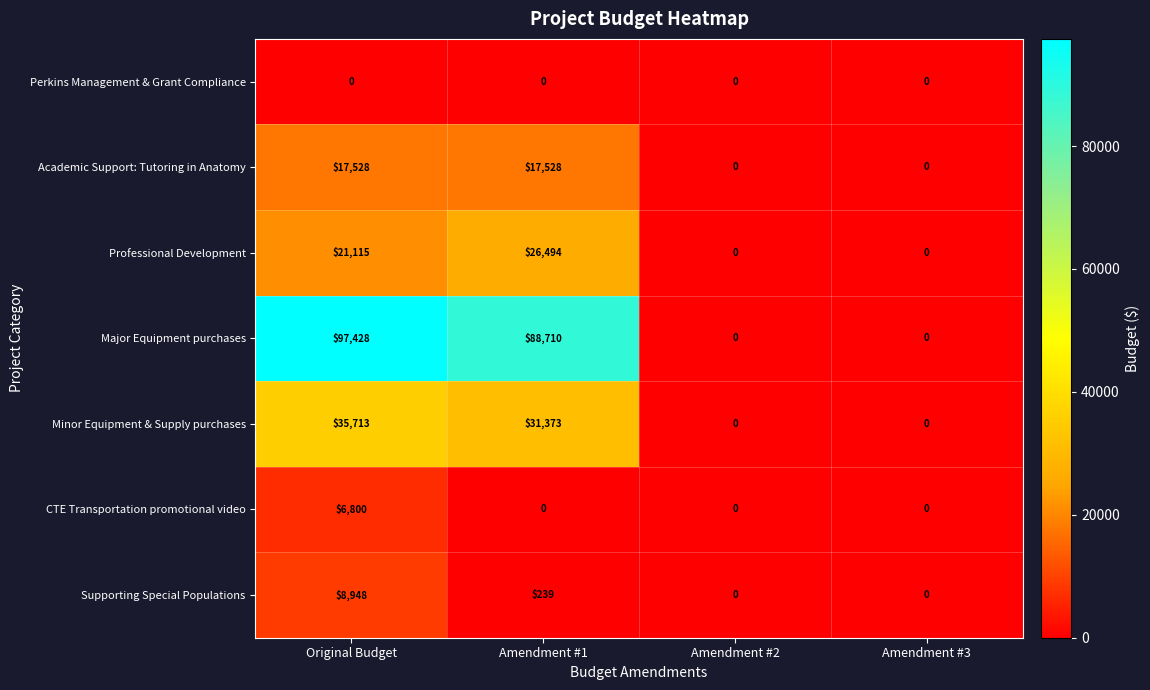

At Original Budget, list the series in order from smallest to largest.

Perkins Management & Grant Compliance, CTE Transportation promotional video, Supporting Special Populations, Academic Support: Tutoring in Anatomy, Professional Development, Minor Equipment & Supply purchases, Major Equipment purchases